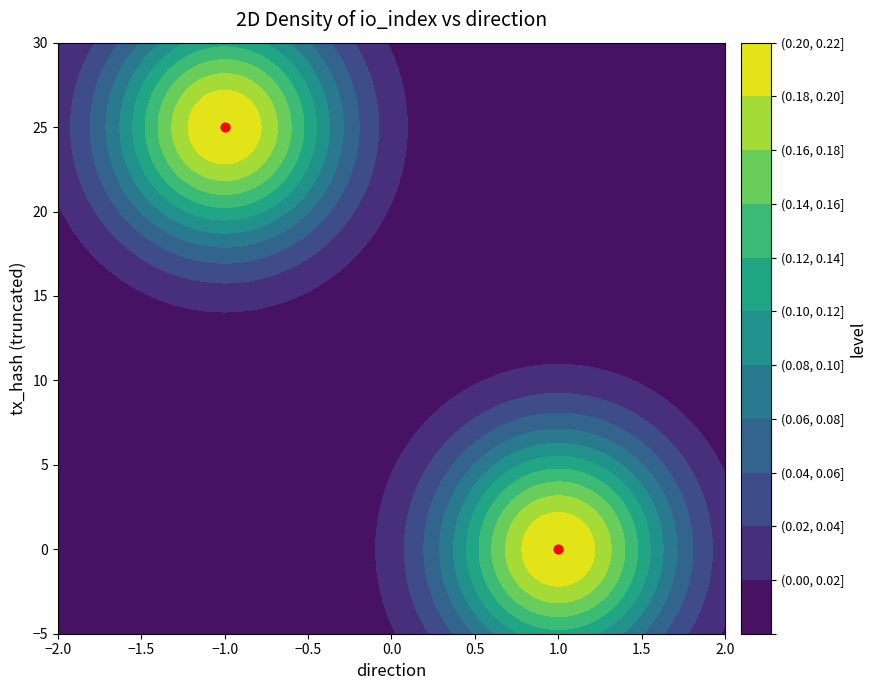

The 17f961f0f23b3fdffa60ab8b11001e62b622c11 series shows -1 at direction. True or false?

True